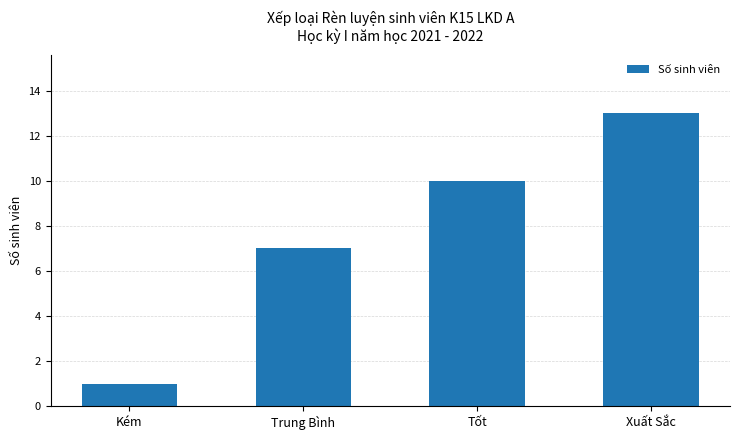

Reading right to left, extract all data points from this chart.

Xuất Sắc=13	Tốt=10	Trung Bình=7	Kém=1